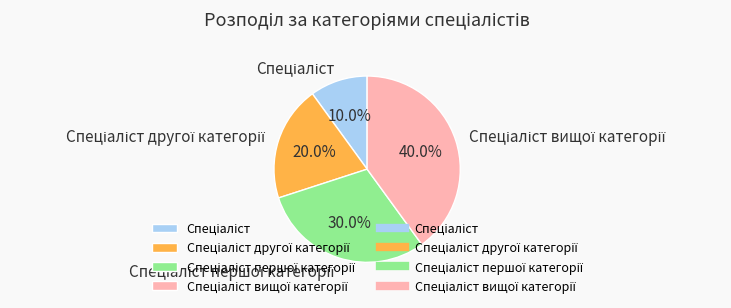

Is there any slice that represents more than half of the pie?

No